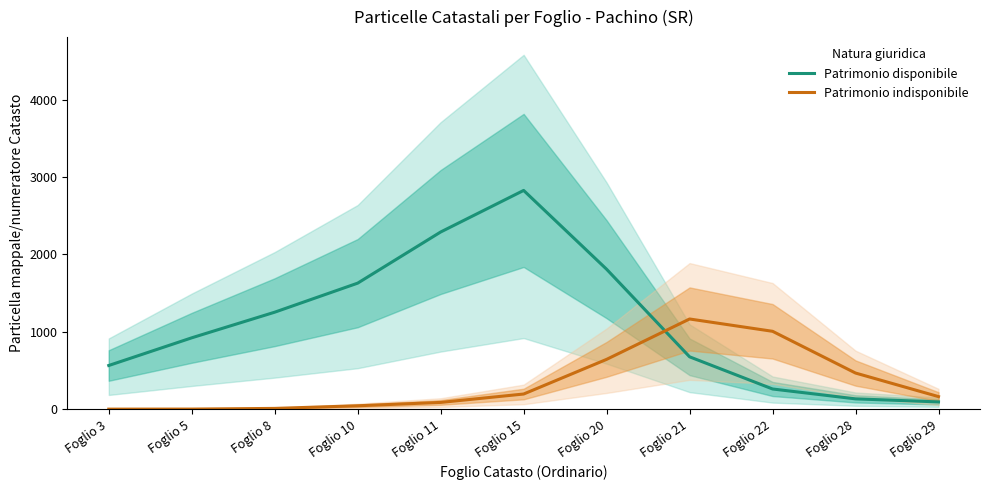

List the series in order of their overall mean, highest first.

Patrimonio disponibile, Patrimonio indisponibile